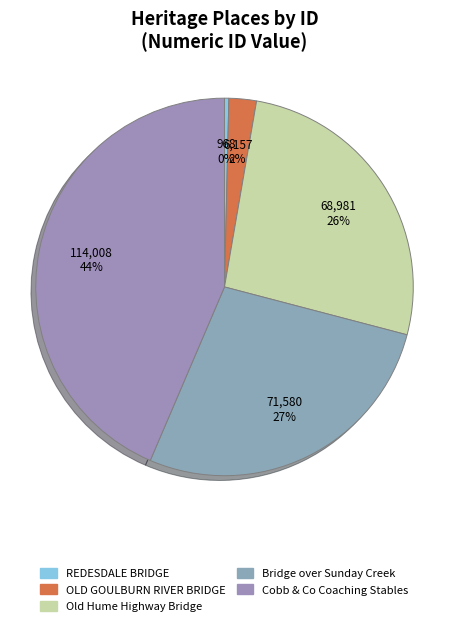

Is it true that OLD GOULBURN RIVER BRIDGE is 16% of the pie?

False